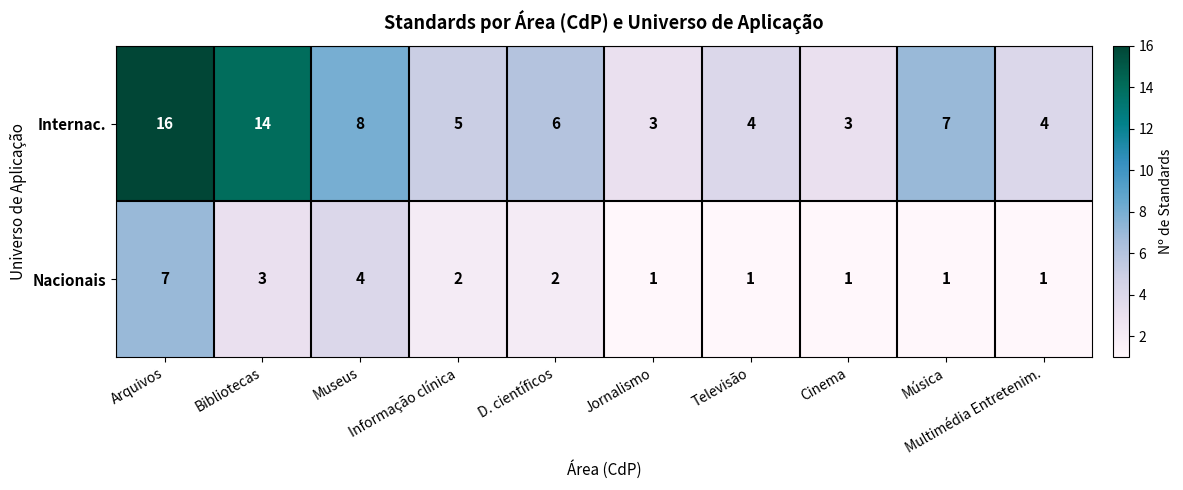

What is the sum of the Nacionais values at Música and Bibliotecas?

4